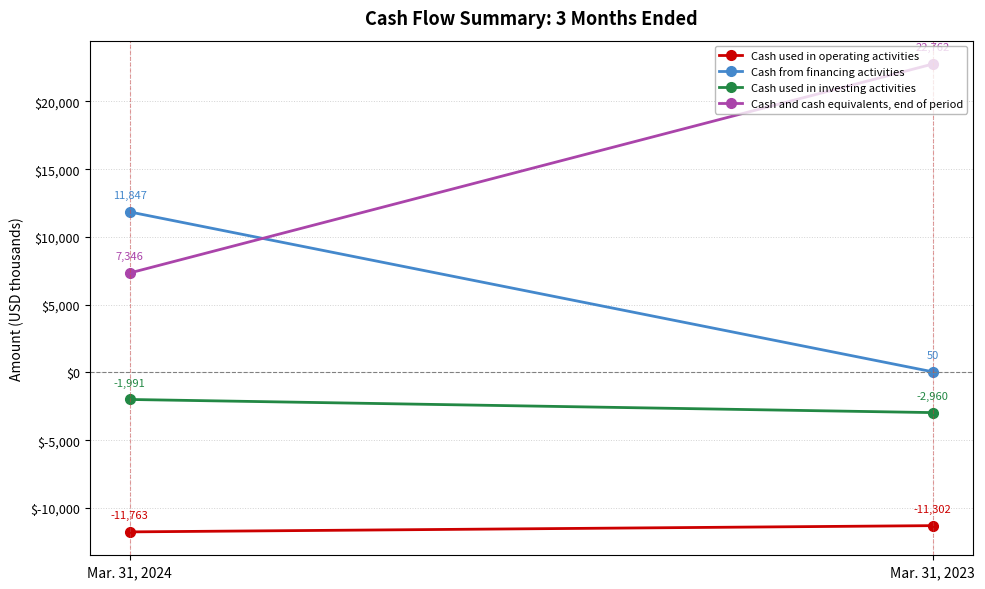

Is the value of Cash used in operating activities at Mar. 31, 2024 greater than the value of Cash from financing activities at Mar. 31, 2024?

No